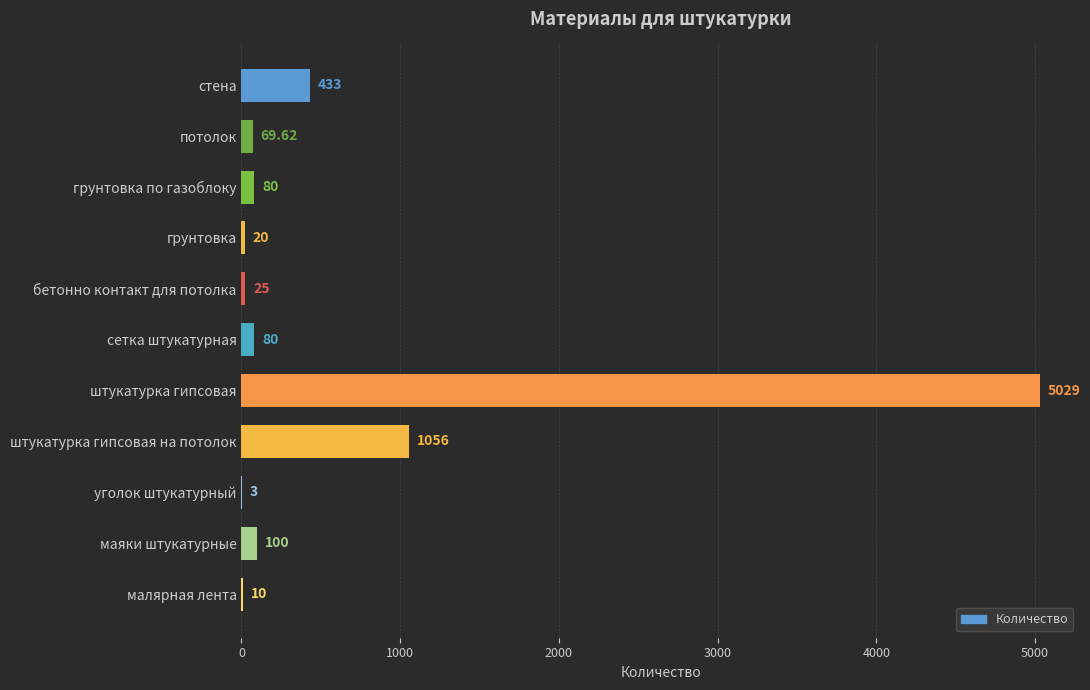

Are the bars horizontal?

Yes